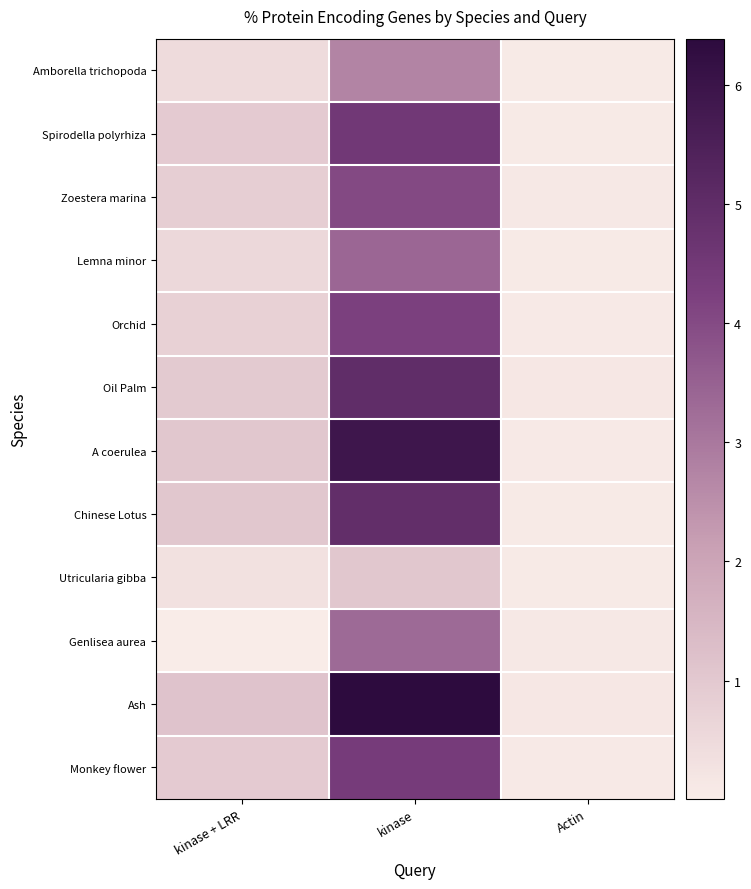

Which label corresponds to the smallest value in the chart?

kinase + LRR